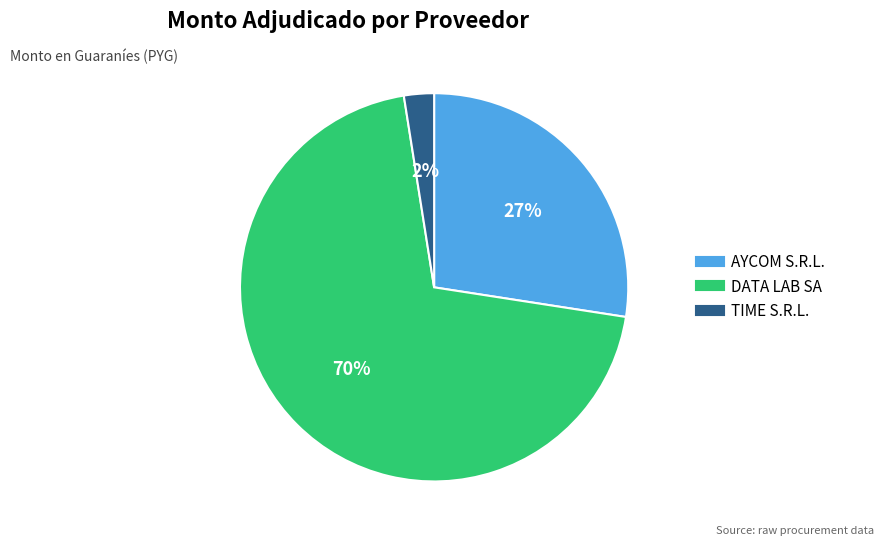

To the nearest percent, what is the average slice percentage?

33%